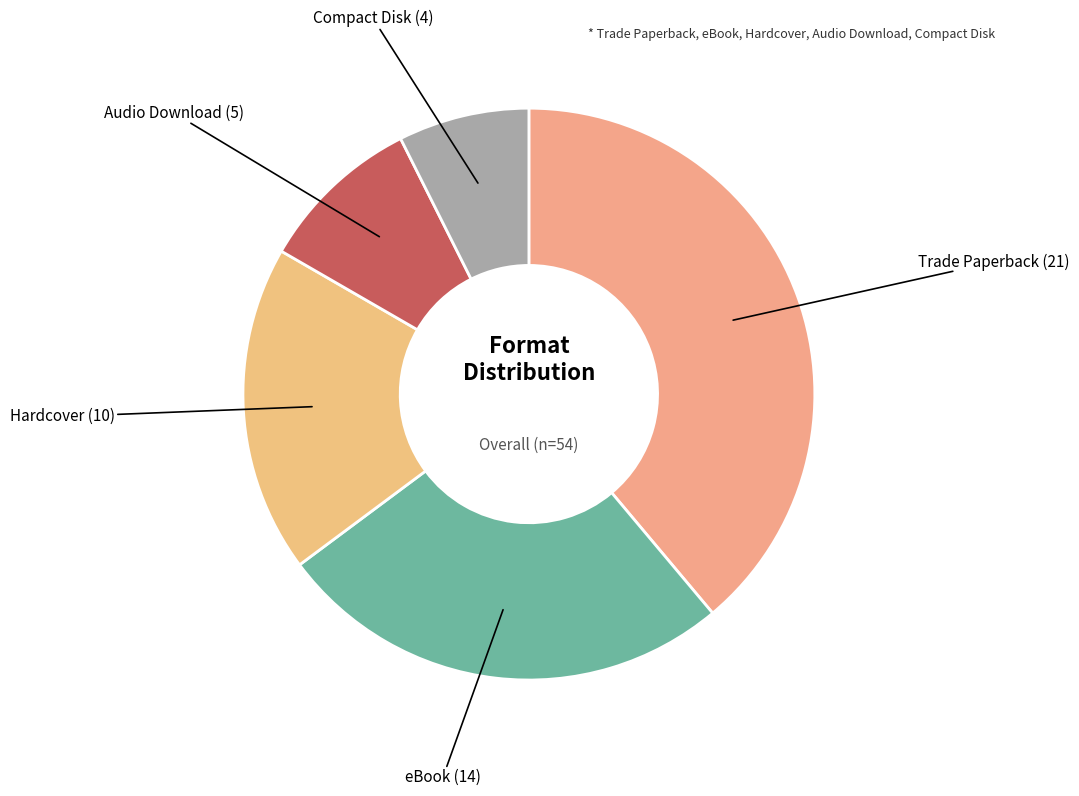

How many segments does this pie chart have?

5